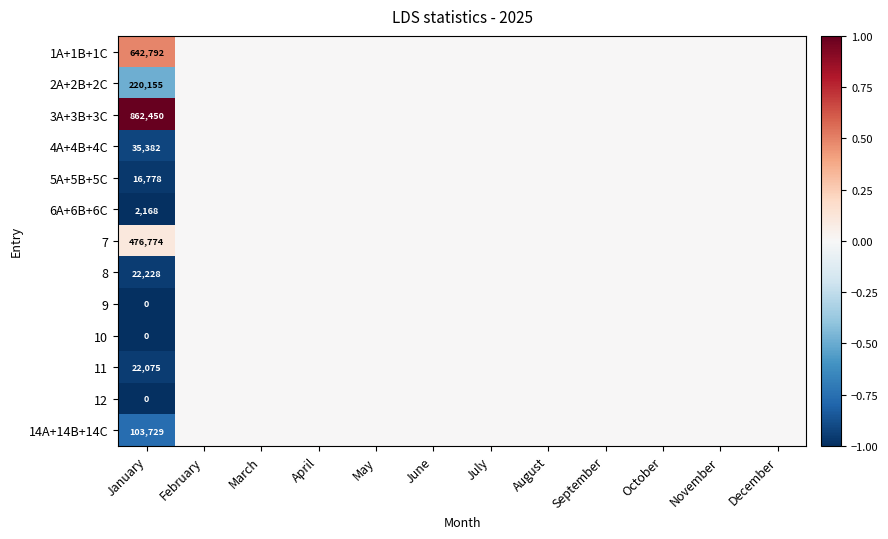

Which category has the highest value in the 3A+3B+3C series?

January